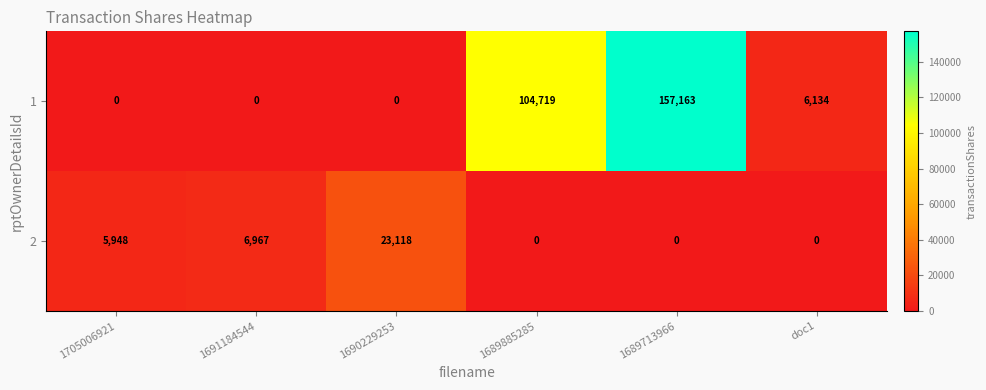

What is the total value across all series at 1705006921?

5948